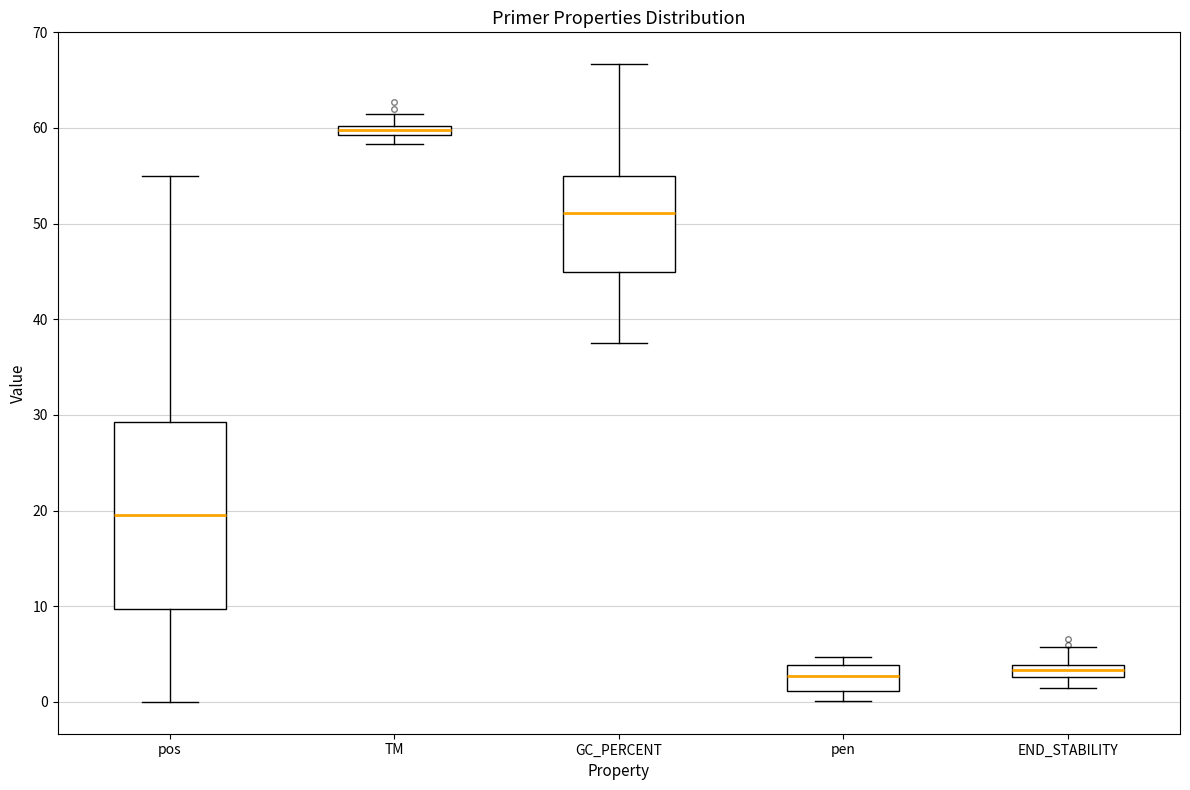

Where does the upper whisker of the box for END_STABILITY end on the y-axis? The values are not printed on the chart, so give them approximately, as read against the axis.

6